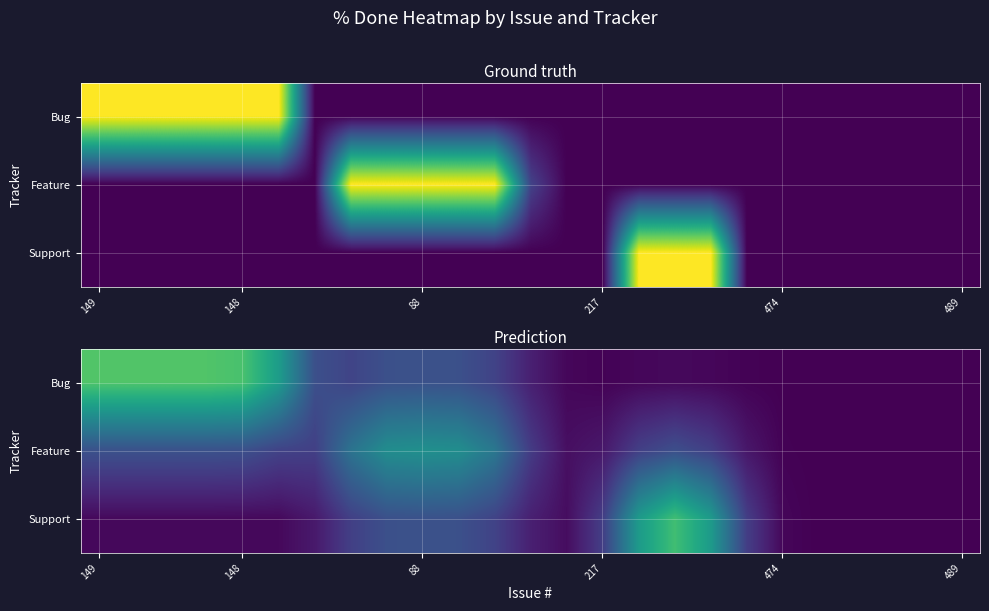

How many categories are shown in the chart?

25